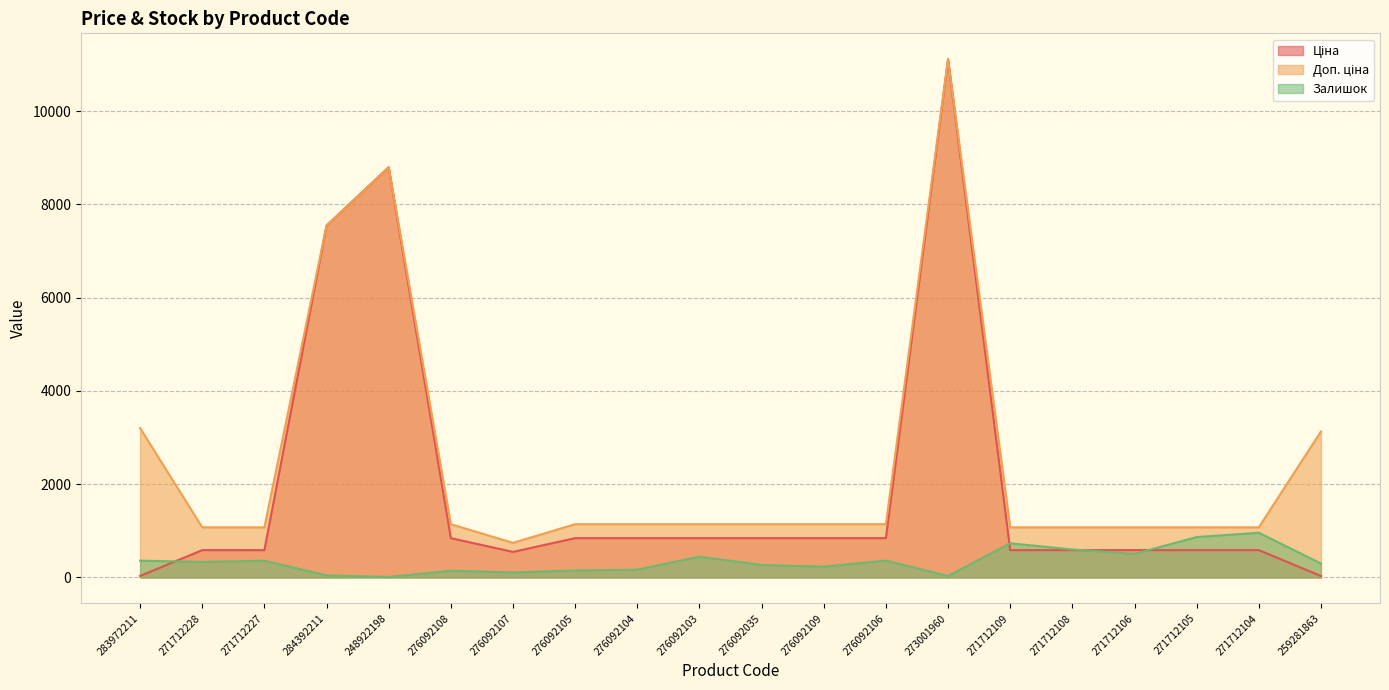

What is the sum of all Залишок values?

6974.0